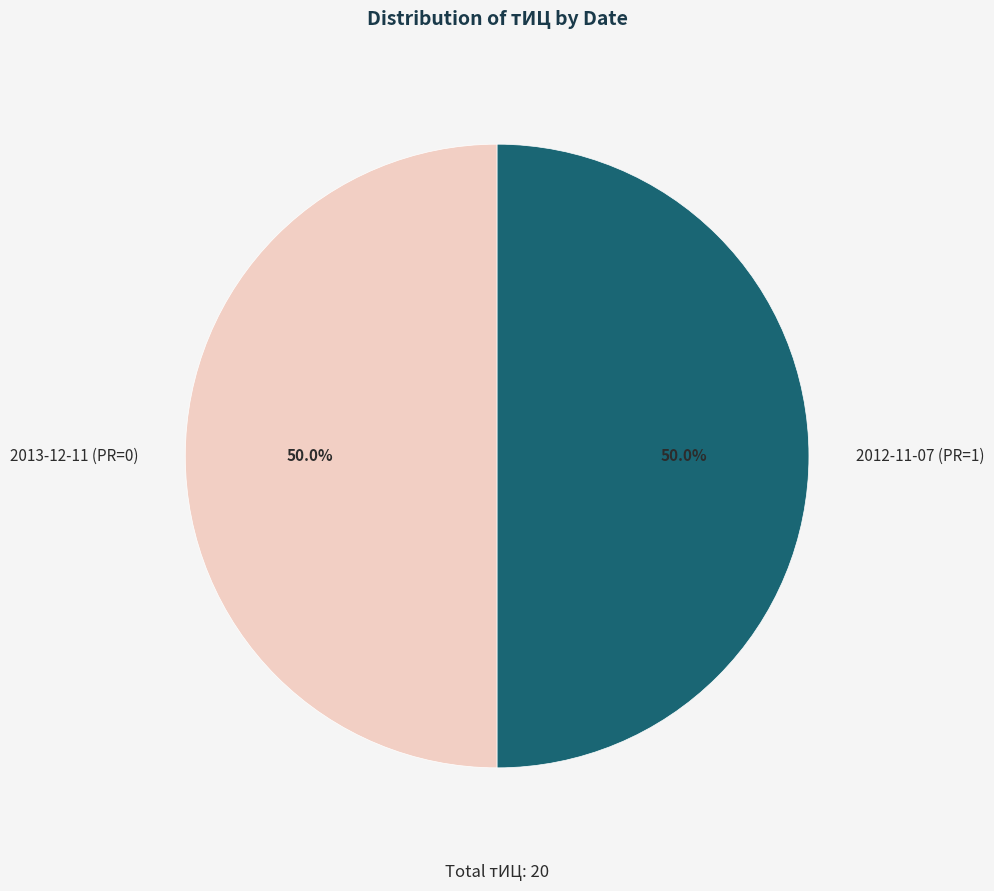

Do 2012-11-07 (PR=1) and 2013-12-11 (PR=0) together represent more than half of the pie?

Yes